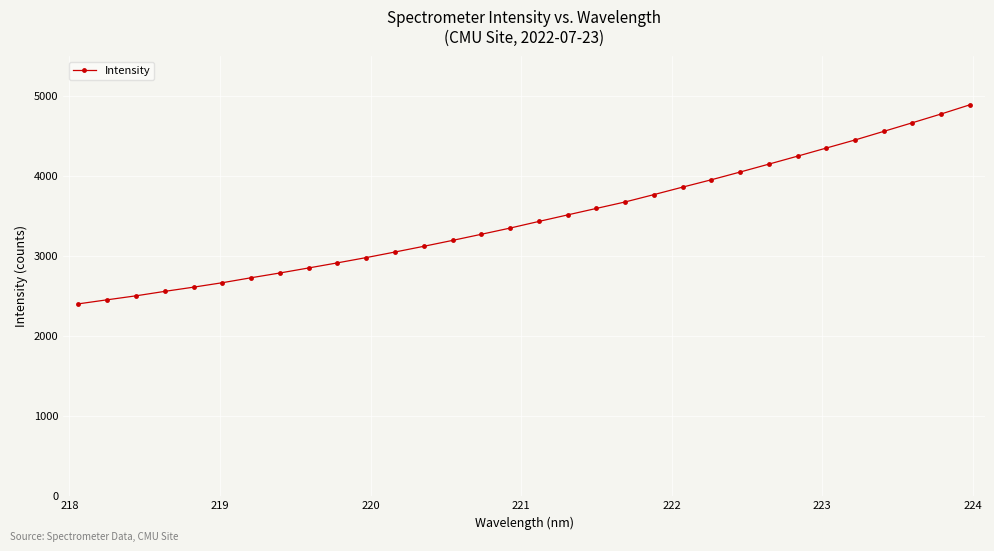

What is the greatest value displayed?

4889.5